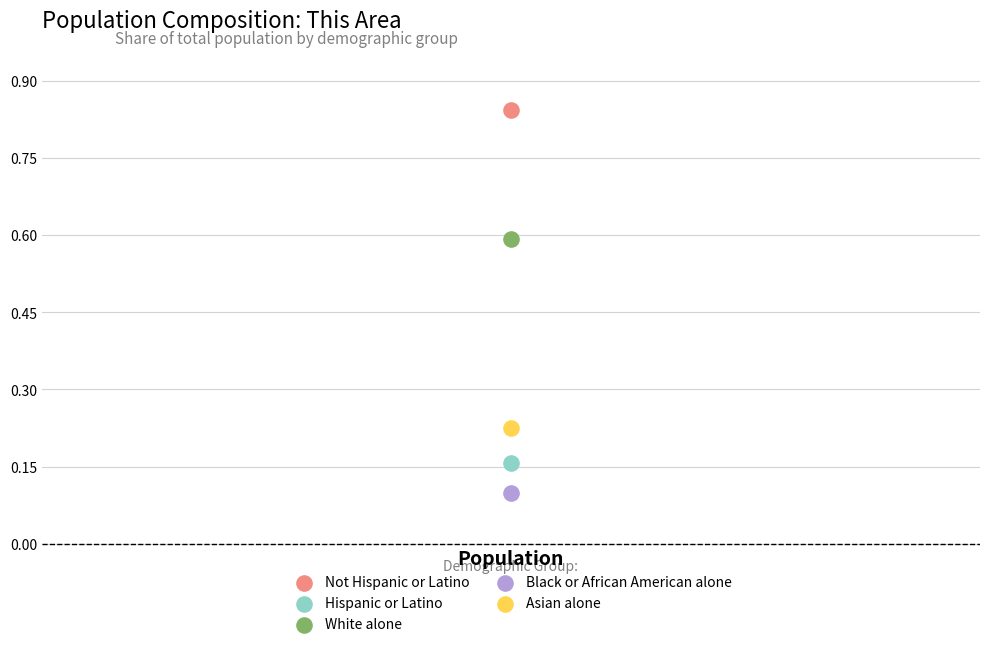

Across all data points, what is the average X value?

1.0